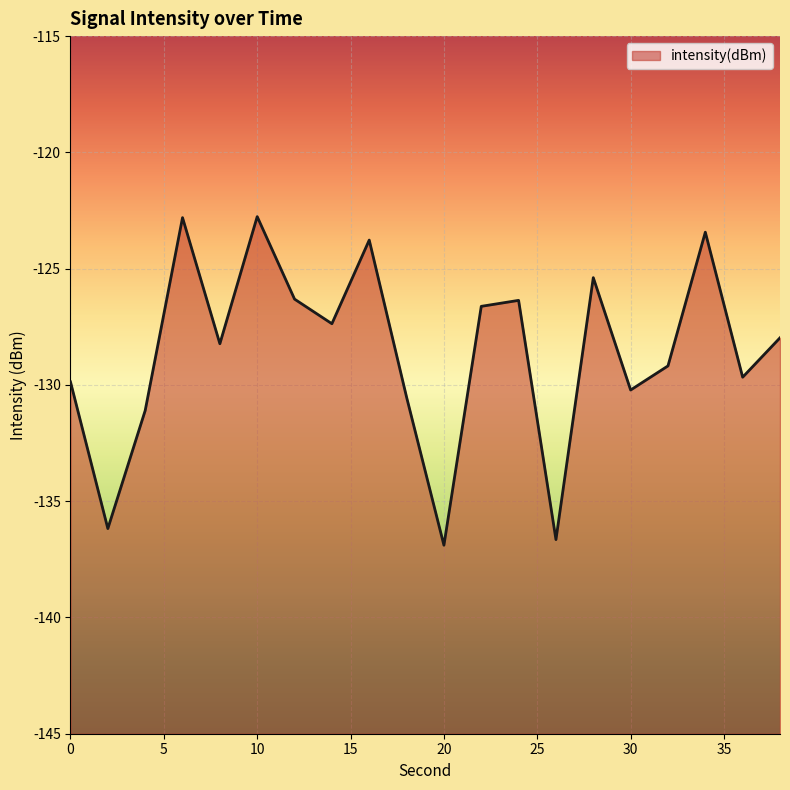

What is the value of the 4th point from the left?

-122.8